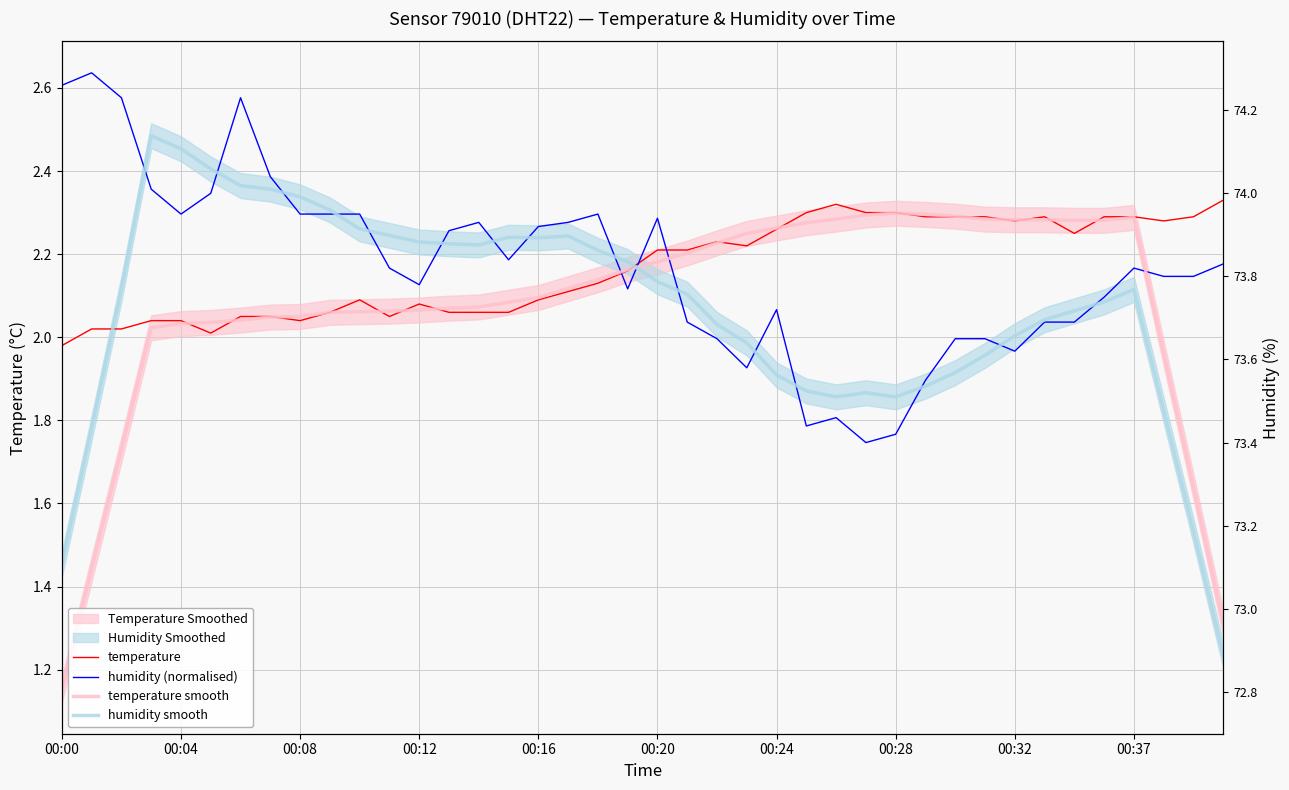

What is the maximum value for temperature smooth?

2.3